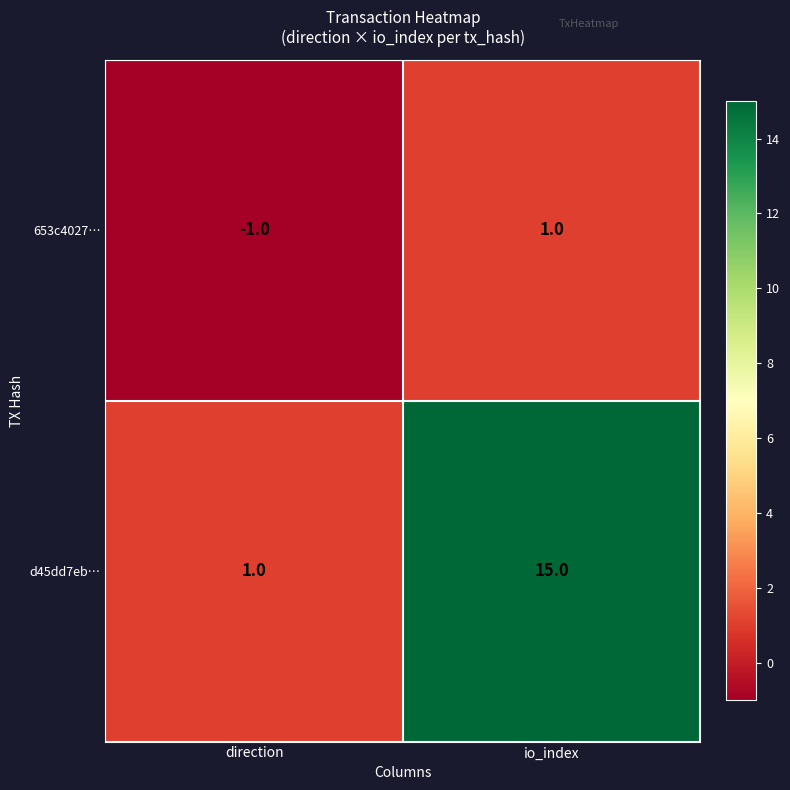

True or false: 653c4027… has a value of -1 at direction.

True